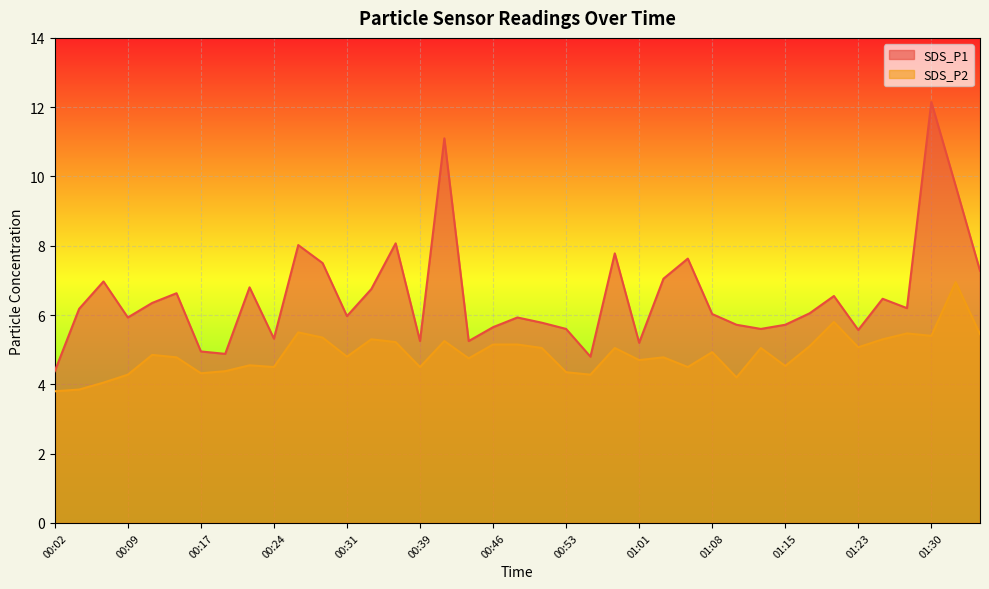

Between 00:34 and 00:41, which series saw the biggest shift?

SDS_P1